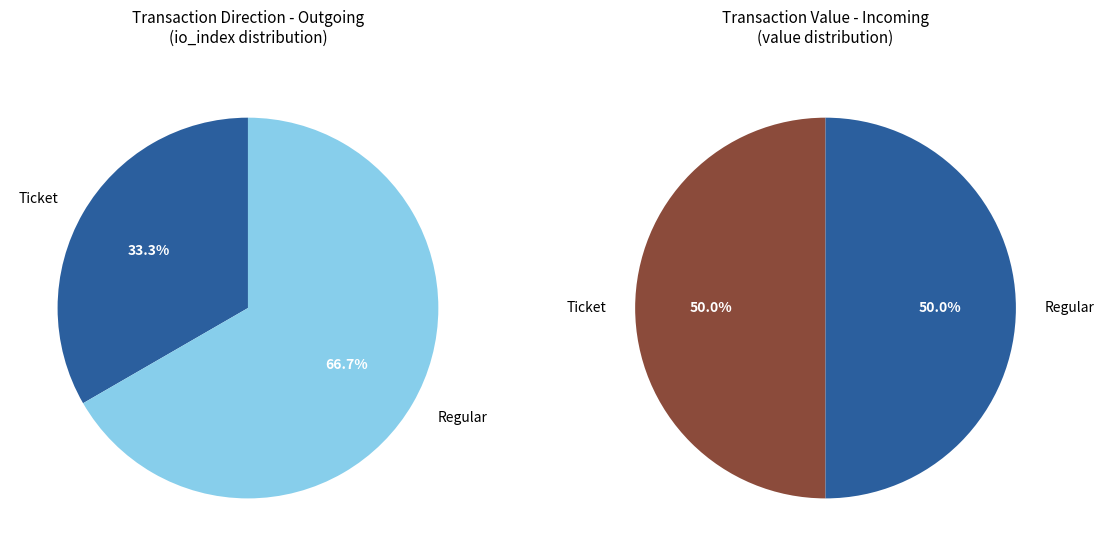

How many slices are in this pie chart?

2